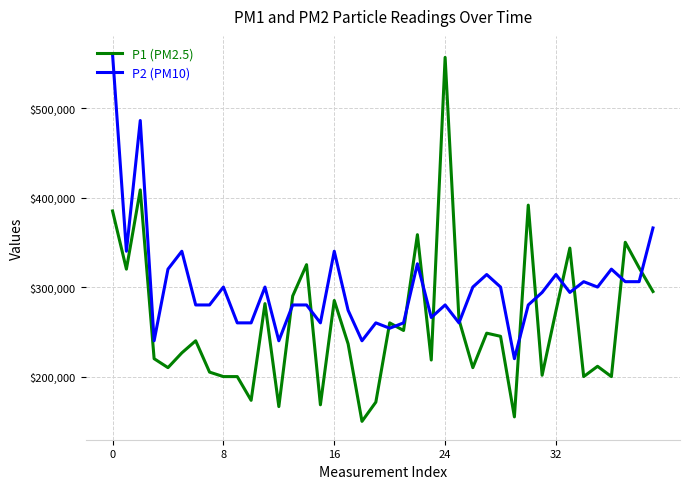

How many times do P2 (PM10) and P1 (PM2.5) cross each other?

14